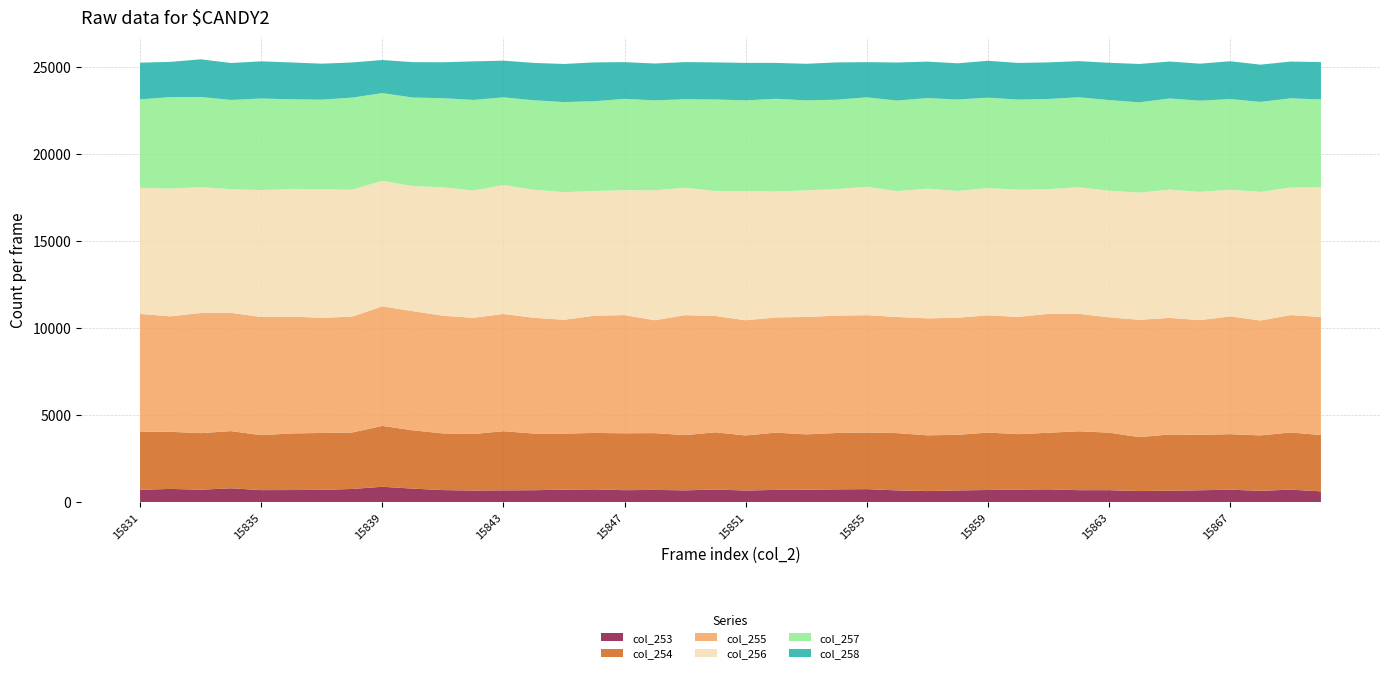

Reading right to left, list all the values displayed in this chart.

col_253: 622	718	652	716	684	656	637	689	688	738	724	698	675	636	677	747	735	713	705	669	725	678	703	688	735	718	686	679	667	693	778	885	758	706	696	691	797	715	761	710
col_254: 3236	3286	3185	3191	3184	3233	3101	3307	3385	3250	3185	3301	3195	3205	3291	3256	3239	3182	3291	3163	3291	3174	3265	3270	3243	3221	3257	3398	3248	3259	3351	3499	3243	3270	3254	3159	3287	3250	3283	3340
col_255: 6785	6746	6604	6770	6593	6700	6744	6626	6751	6835	6737	6737	6729	6722	6674	6742	6744	6748	6620	6621	6684	6894	6488	6793	6736	6542	6656	6738	6678	6763	6851	6869	6660	6617	6715	6790	6798	6903	6633	6767
col_256: 7451	7333	7388	7278	7369	7370	7305	7279	7271	7167	7311	7312	7284	7453	7230	7378	7273	7275	7235	7420	7179	7325	7464	7177	7166	7334	7355	7405	7316	7381	7183	7219	7292	7386	7332	7293	7104	7234	7345	7243
col_257: 5050	5125	5175	5210	5243	5241	5190	5208	5173	5181	5177	5198	5256	5207	5208	5140	5137	5173	5330	5218	5262	5085	5171	5249	5163	5179	5143	5044	5207	5120	5091	5037	5294	5152	5158	5263	5129	5185	5257	5087
col_258: 2148	2113	2140	2174	2127	2123	2206	2143	2079	2103	2108	2120	2082	2095	2186	2025	2143	2102	2063	2154	2132	2135	2118	2111	2230	2189	2147	2110	2216	2065	2034	1902	2022	2069	2115	2138	2124	2163	2023	2111